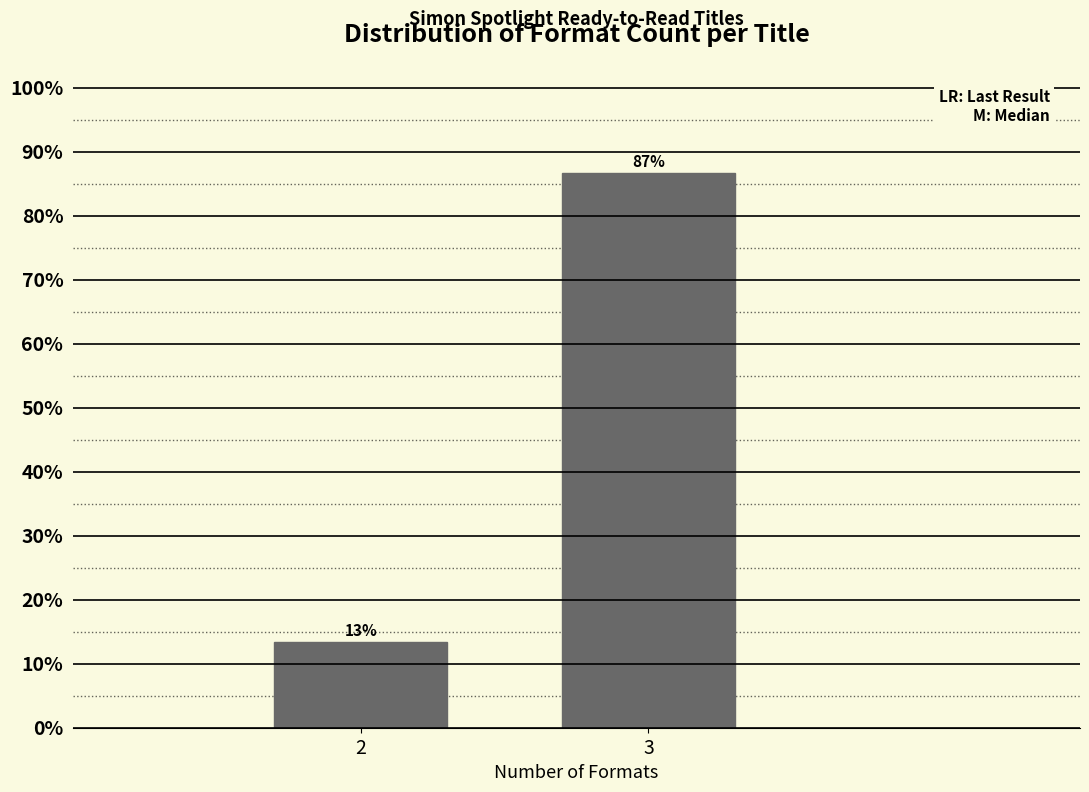

Where does the data first go above 86?

3